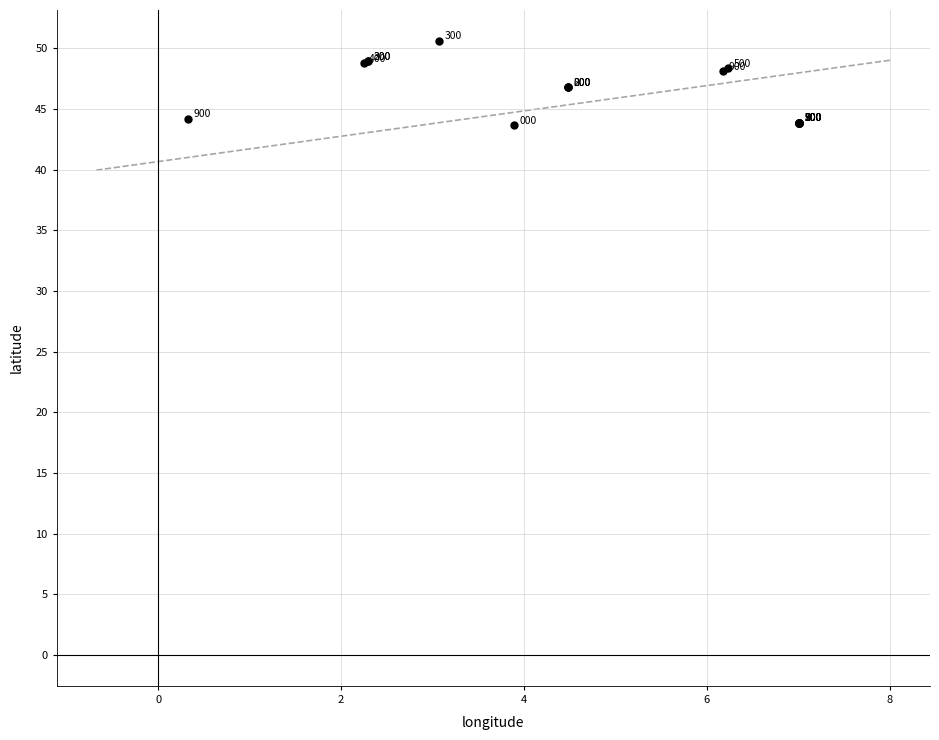

What Y value in the scatter plot is closest to 47?

46.8